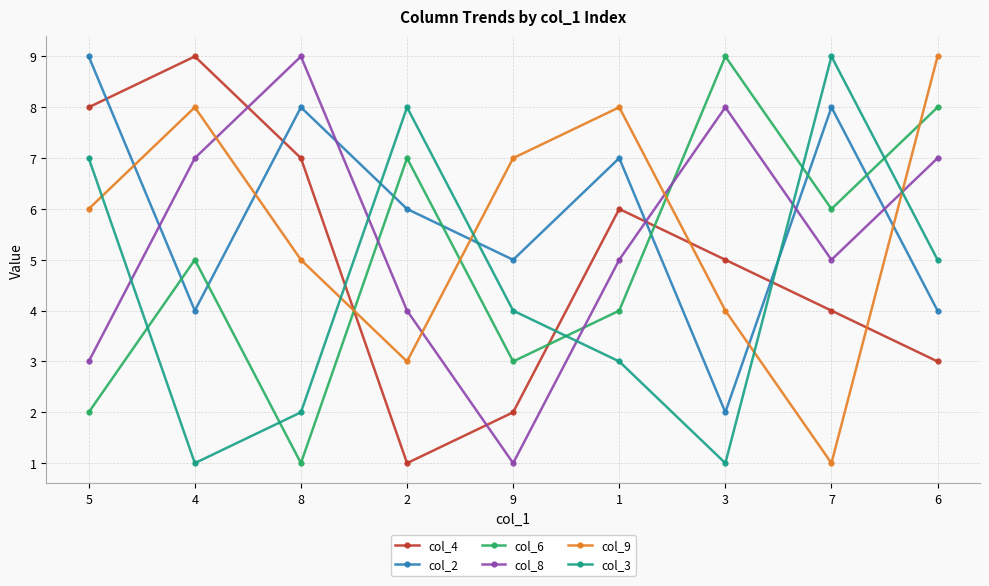

How many series are shown in this chart?

6